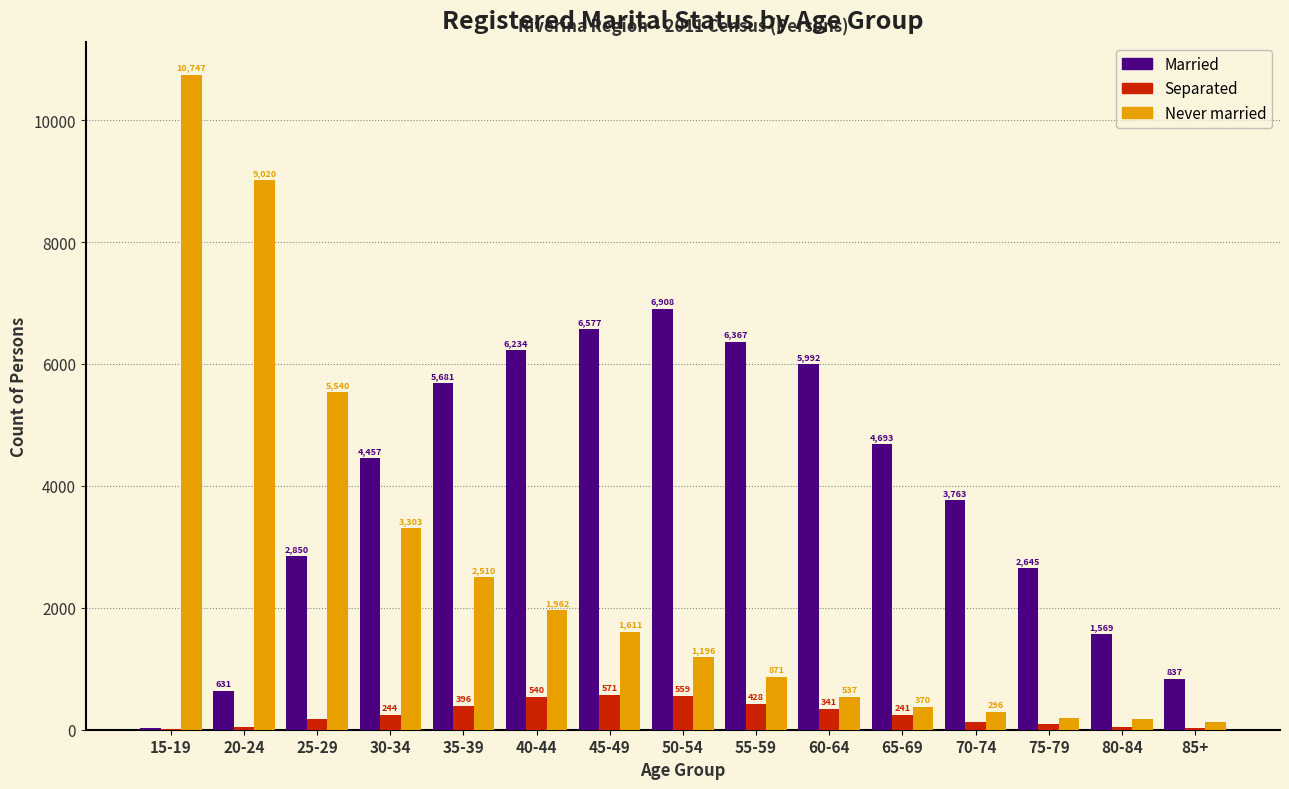

Reading right to left, what are all the values shown in this chart?

Married: 85+=837	80-84=1569	75-79=2645	70-74=3763	65-69=4693	60-64=5992	55-59=6367	50-54=6908	45-49=6577	40-44=6234	35-39=5681	30-34=4457	25-29=2850	20-24=631	15-19=29
Separated: 85+=22	80-84=49	75-79=94	70-74=125	65-69=241	60-64=341	55-59=428	50-54=559	45-49=571	40-44=540	35-39=396	30-34=244	25-29=175	20-24=40	15-19=11
Never married: 85+=124	80-84=176	75-79=200	70-74=296	65-69=370	60-64=537	55-59=871	50-54=1196	45-49=1611	40-44=1962	35-39=2510	30-34=3303	25-29=5540	20-24=9020	15-19=10747